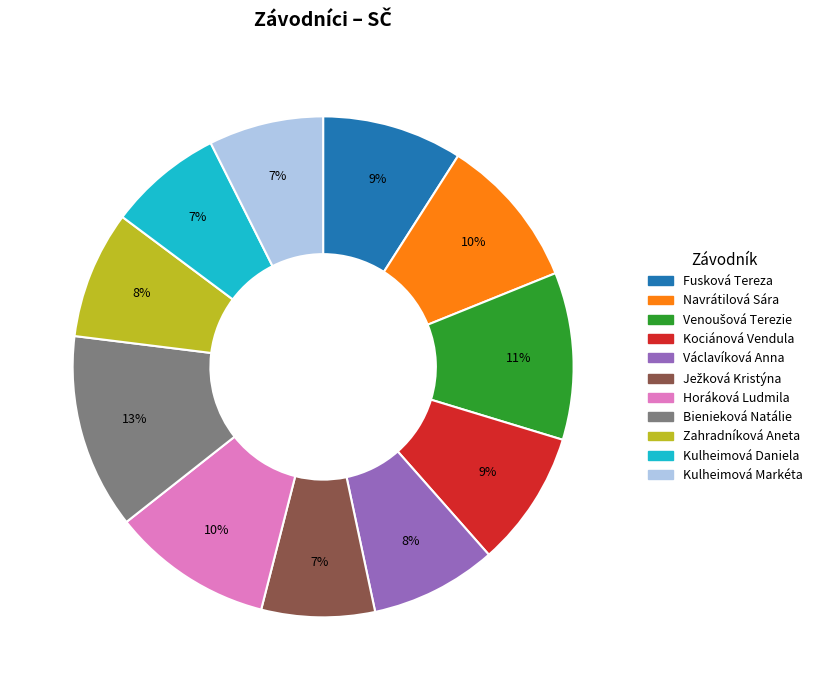

To the nearest percent, what is the combined percentage of Zahradníková Aneta and Navrátilová Sára?

18%